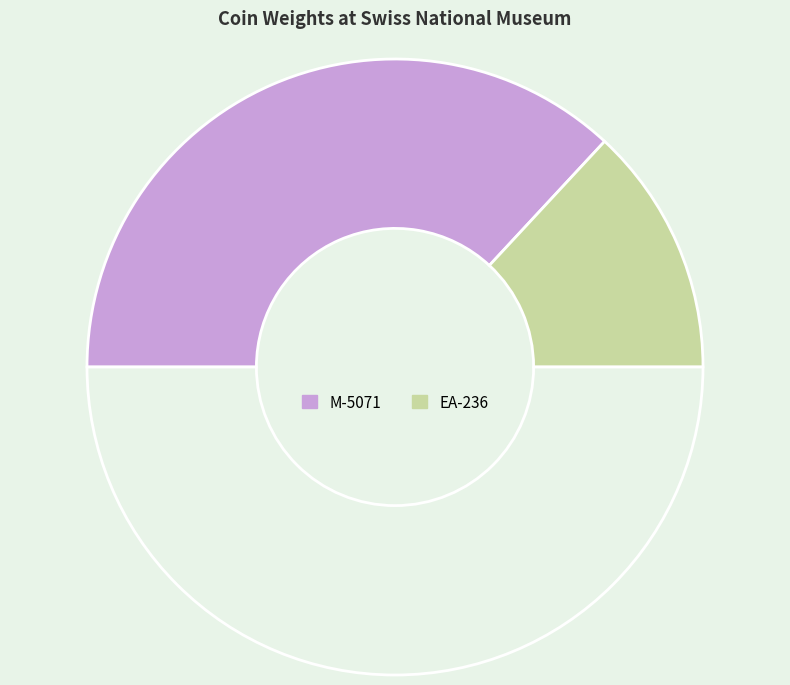

Count the number of slices in the pie.

3